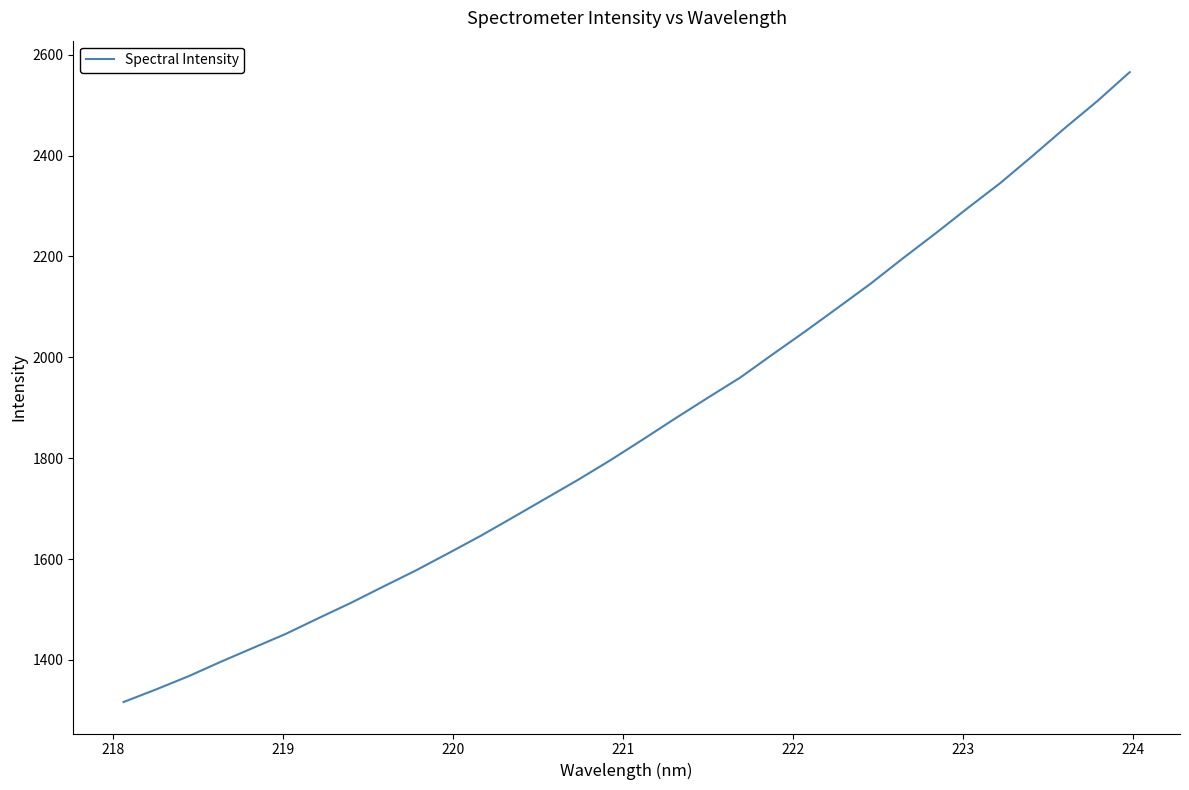

What is the difference between the maximum and minimum values?

1248.8